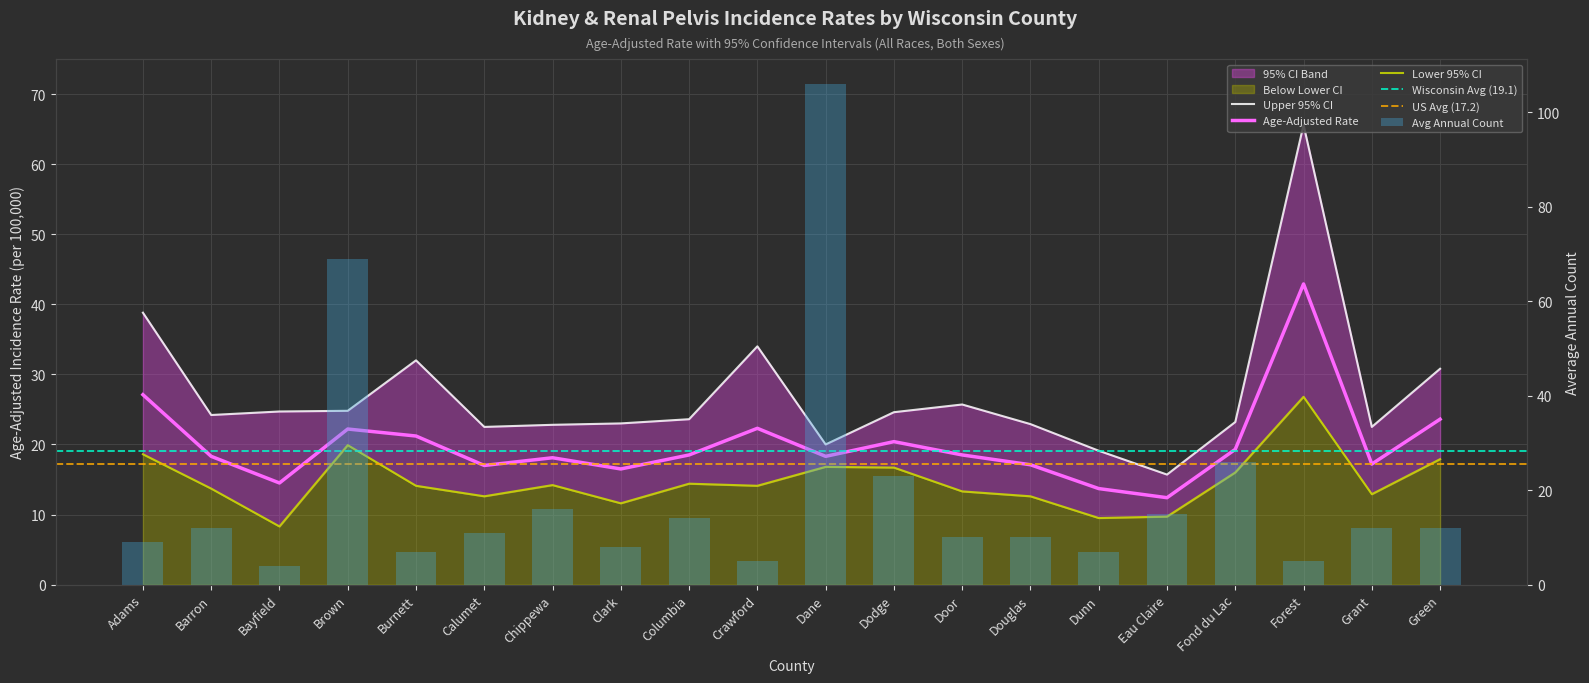

What is the approximate value of Lower 95% CI at Crawford?

14.1